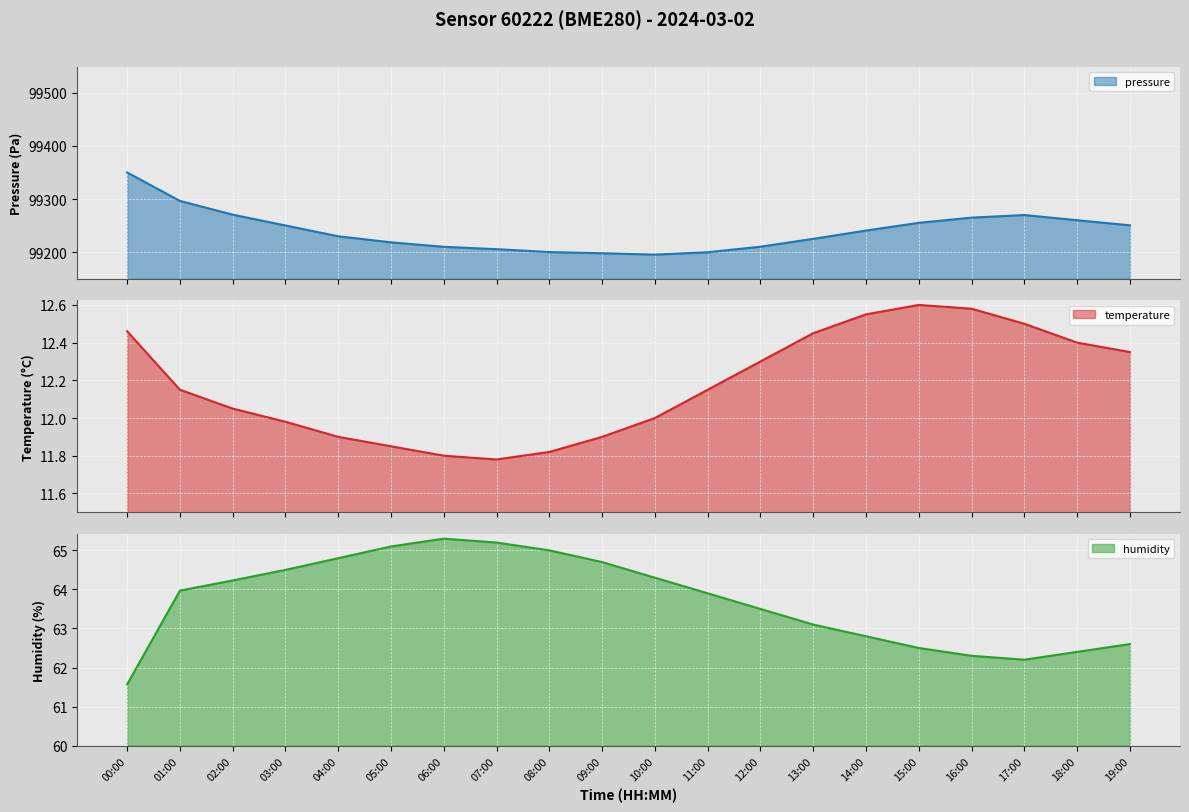

True or false: pressure has a value of 40197.4 at 04:00.

False